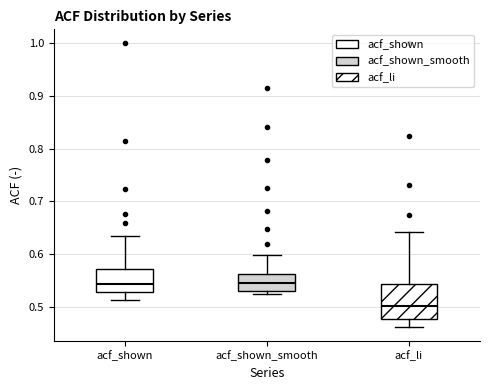

Which box's median line is the lowest?

acf_li